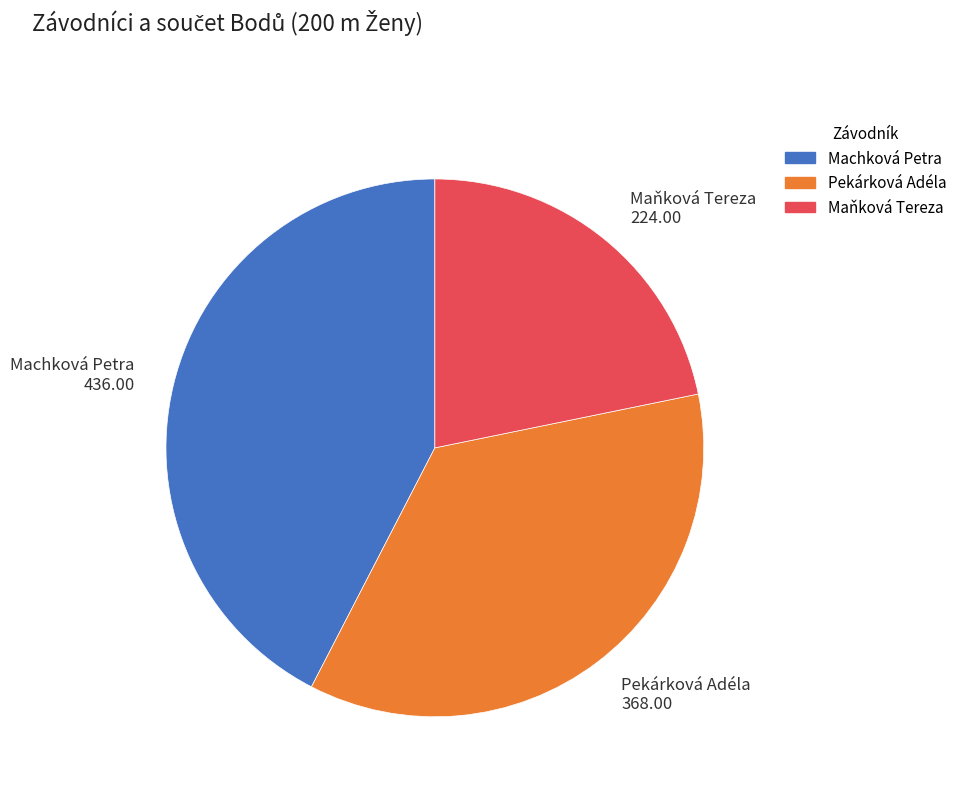

What is the ratio of the value at Machková Petra to the value at Maňková Tereza?

1.9